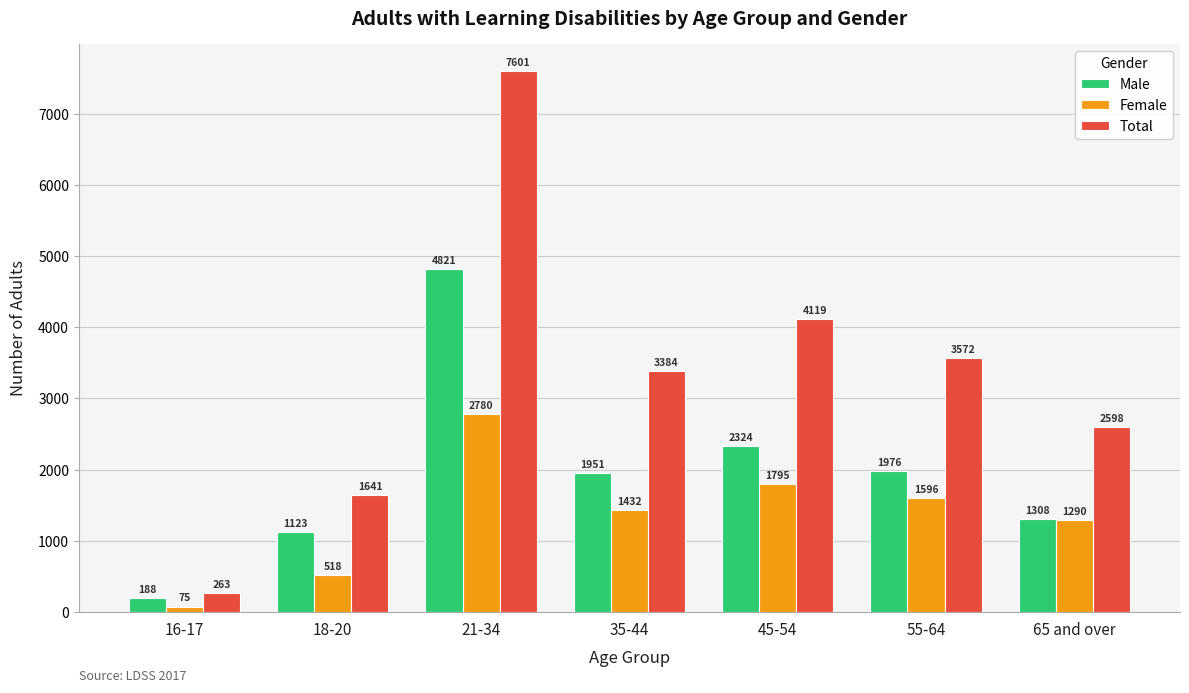

What are all the series names shown in the legend?

Male, Female, Total